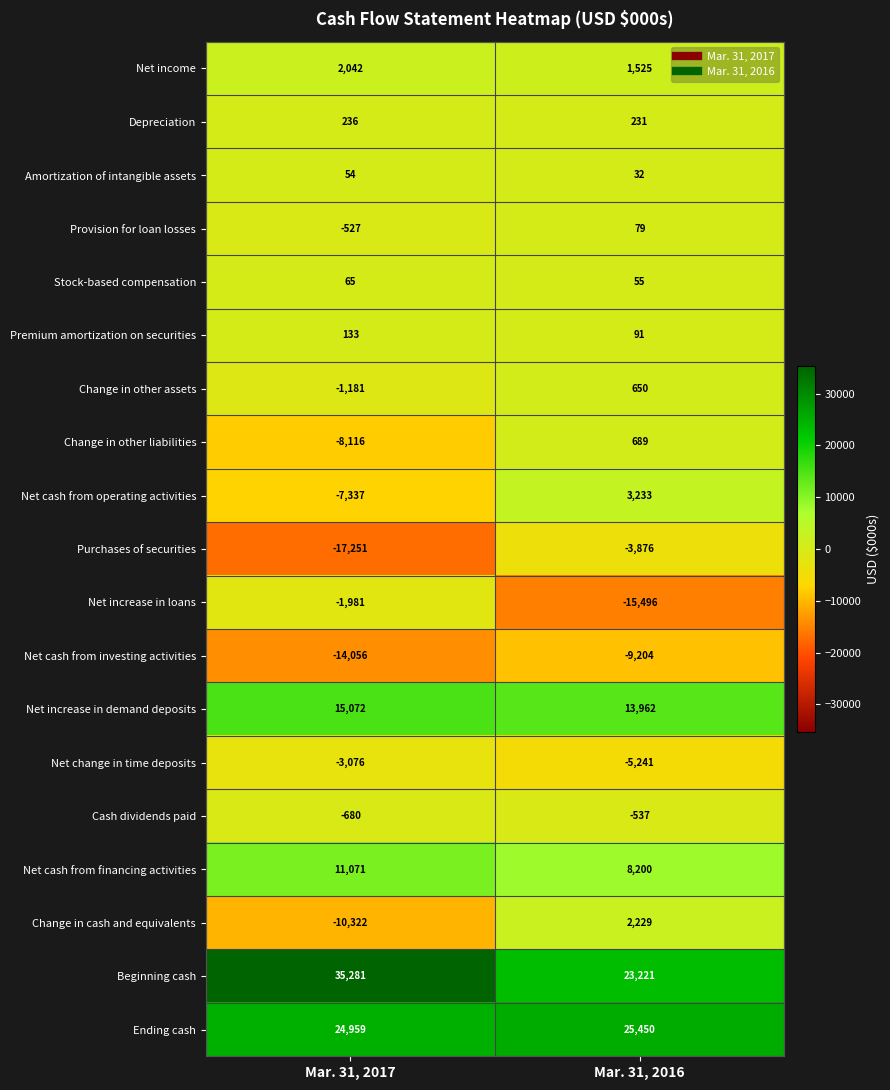

List the series in order of their peak value, lowest first.

Net cash from investing activities, Purchases of securities, Net change in time deposits, Net increase in loans, Cash dividends paid, Amortization of intangible assets, Stock-based compensation, Provision for loan losses, Premium amortization on securities, Depreciation, Change in other assets, Change in other liabilities, Net income, Change in cash and equivalents, Net cash from operating activities, Net cash from financing activities, Net increase in demand deposits, Ending cash, Beginning cash